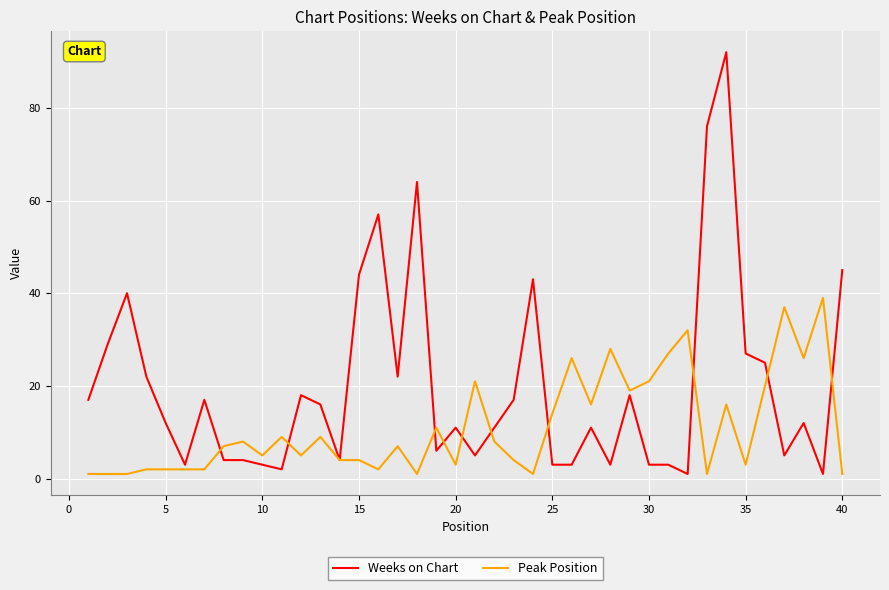

What is the greatest value displayed?

92